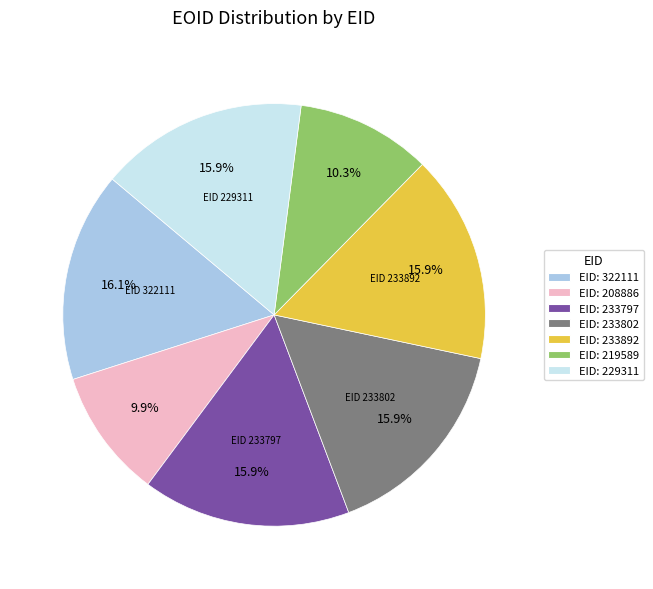

Is there a majority slice in this chart?

No